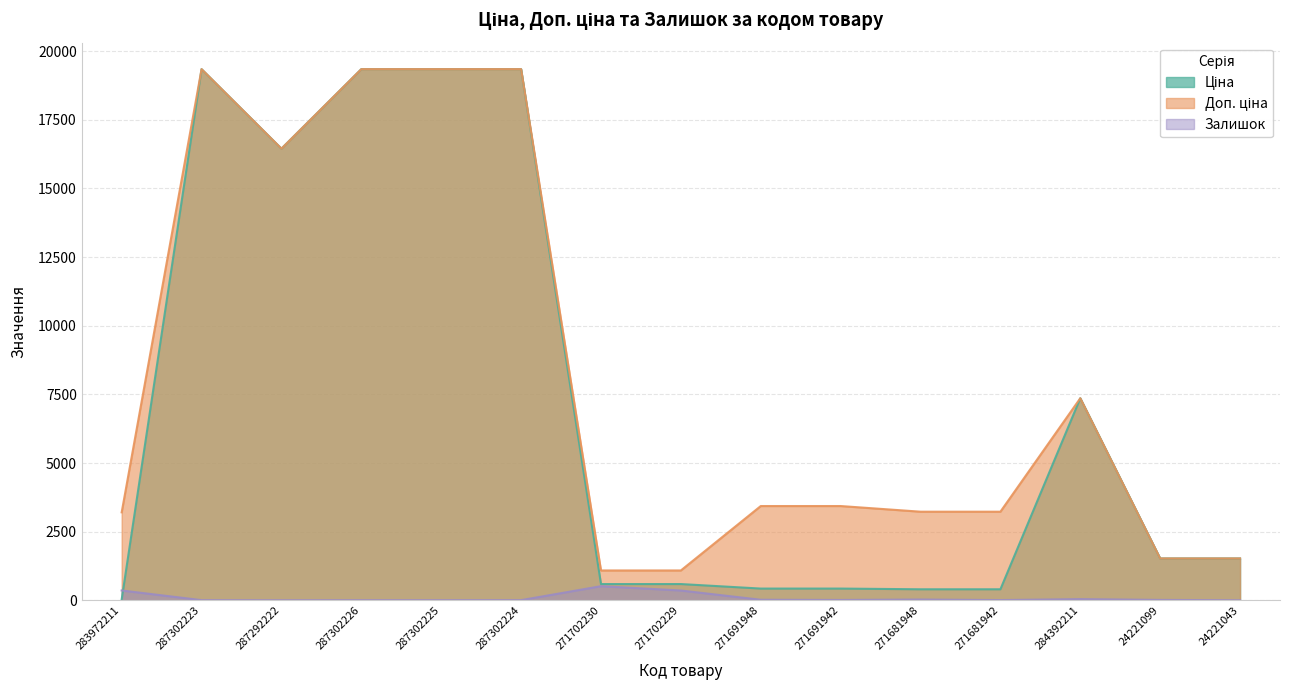

Reading left to right, what are all the values shown in this chart?

Ціна: 283972211=32.0	287302223=19343.1	287292222=16448.2	287302226=19343.1	287302225=19343.1	287302224=19343.1	271702230=593.8	271702229=593.8	271691948=429.3	271691942=429.3	271681948=403.6	271681942=403.6	284392211=7360.2	24221099=1526.8	24221043=1526.8
Доп. ціна: 283972211=3205.0	287302223=19343.1	287292222=16448.2	287302226=19343.1	287302225=19343.1	287302224=19343.1	271702230=1088.8	271702229=1088.8	271691948=3434.6	271691942=3434.6	271681948=3228.8	271681942=3228.8	284392211=7360.2	24221099=1527.0	24221043=1527.0
Залишок: 283972211=360.0	287302223=8.0	287292222=5.0	287302226=7.0	287302225=7.0	287302224=8.0	271702230=516.0	271702229=359.0	271691948=22.0	271691942=14.0	271681948=30.0	271681942=10.0	284392211=45.0	24221099=16.0	24221043=4.0